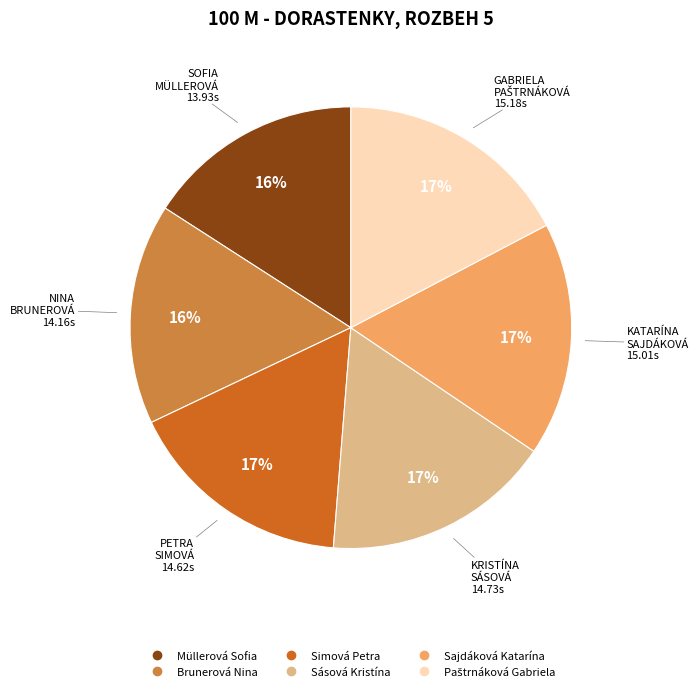

Do Sajdáková Katarína and Simová Petra together represent more than half of the pie?

No